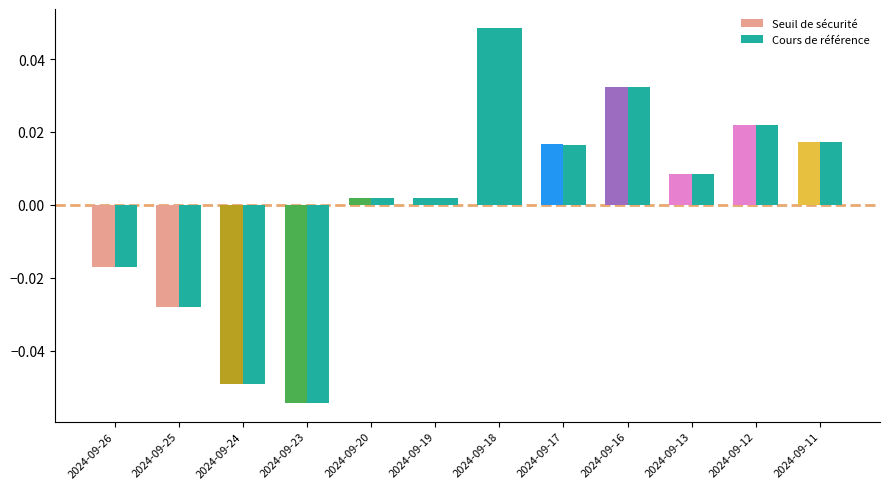

How many distinct data groups are displayed?

2